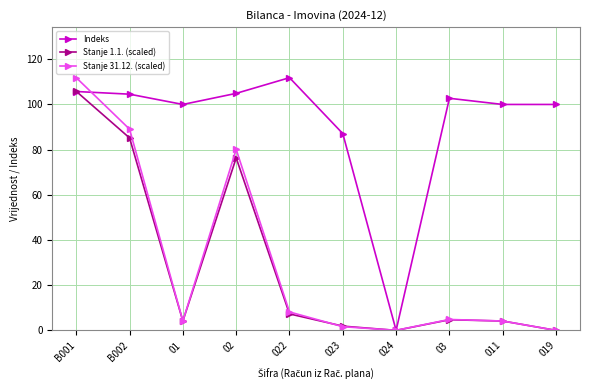

Between 01 and 023, which series saw the biggest shift?

Indeks